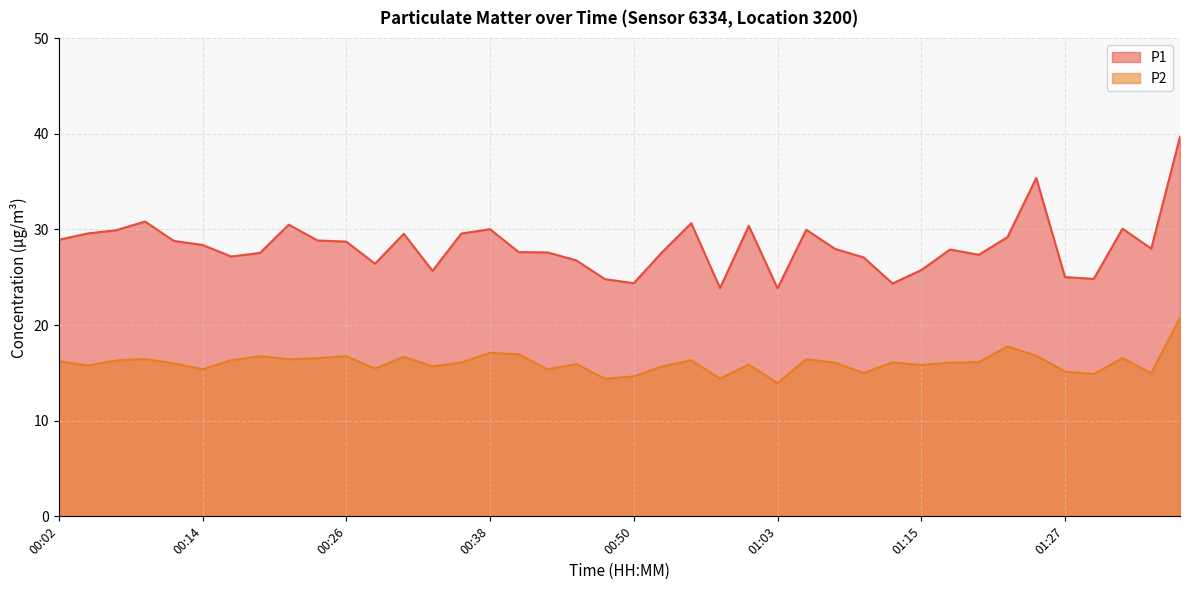

Where is P1 nearest to the value 31?

00:09